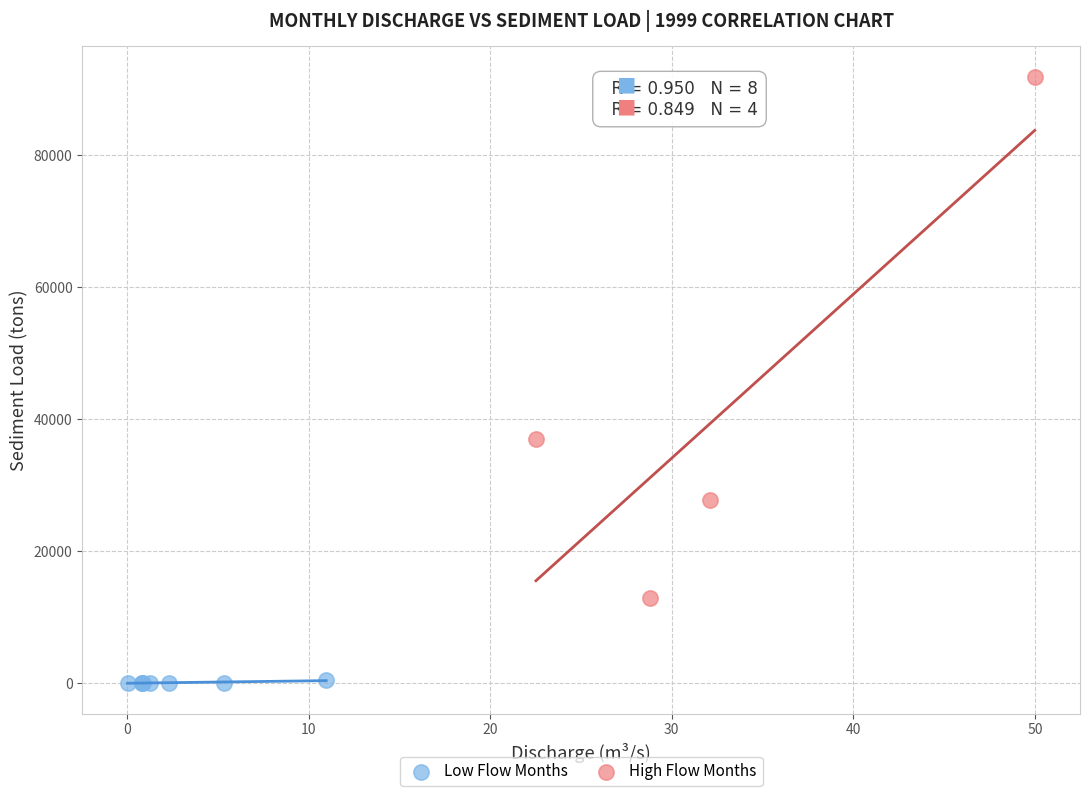

Which series contains the lowest Y value?

Low Flow Months